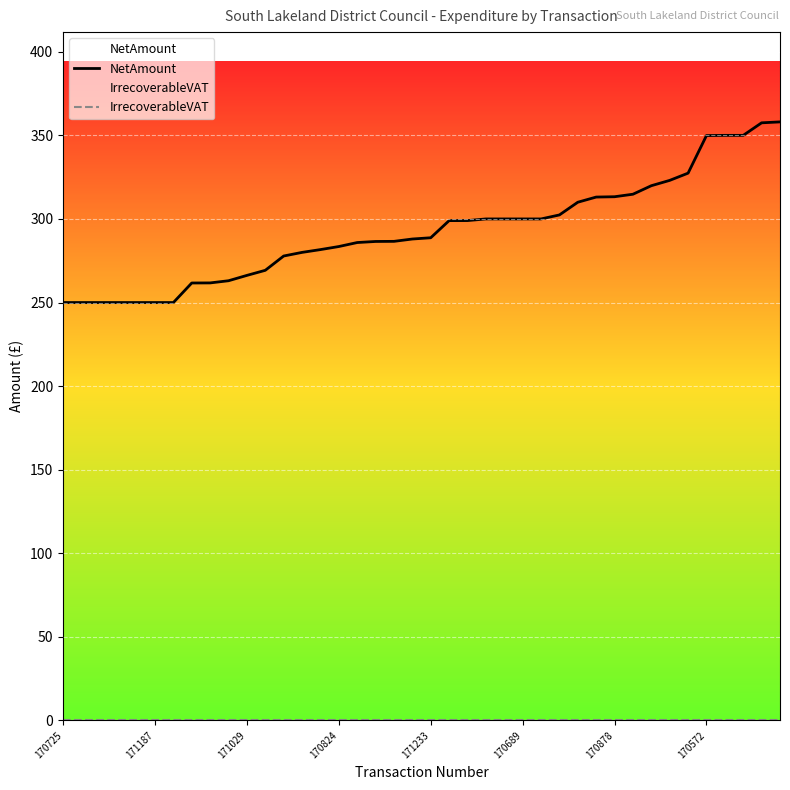

What is the value of the NetAmount point at the 9th from the left?

261.7